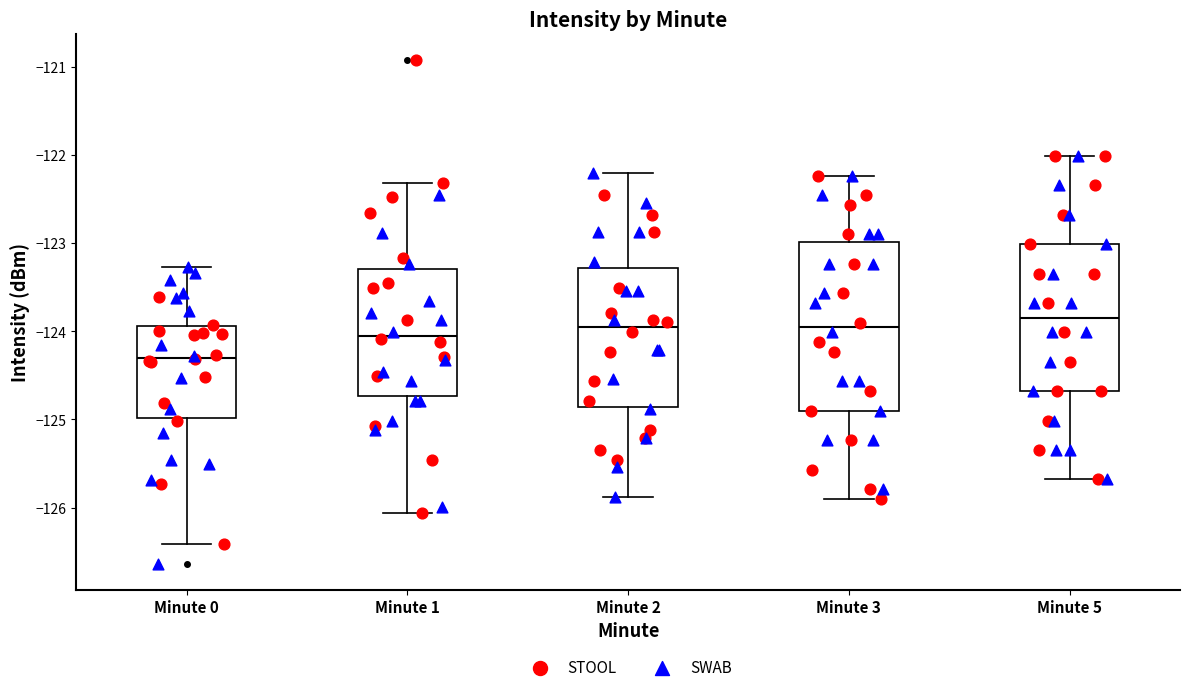

Comparing the boxes themselves (not the whiskers), which one is the tallest?

Minute 3